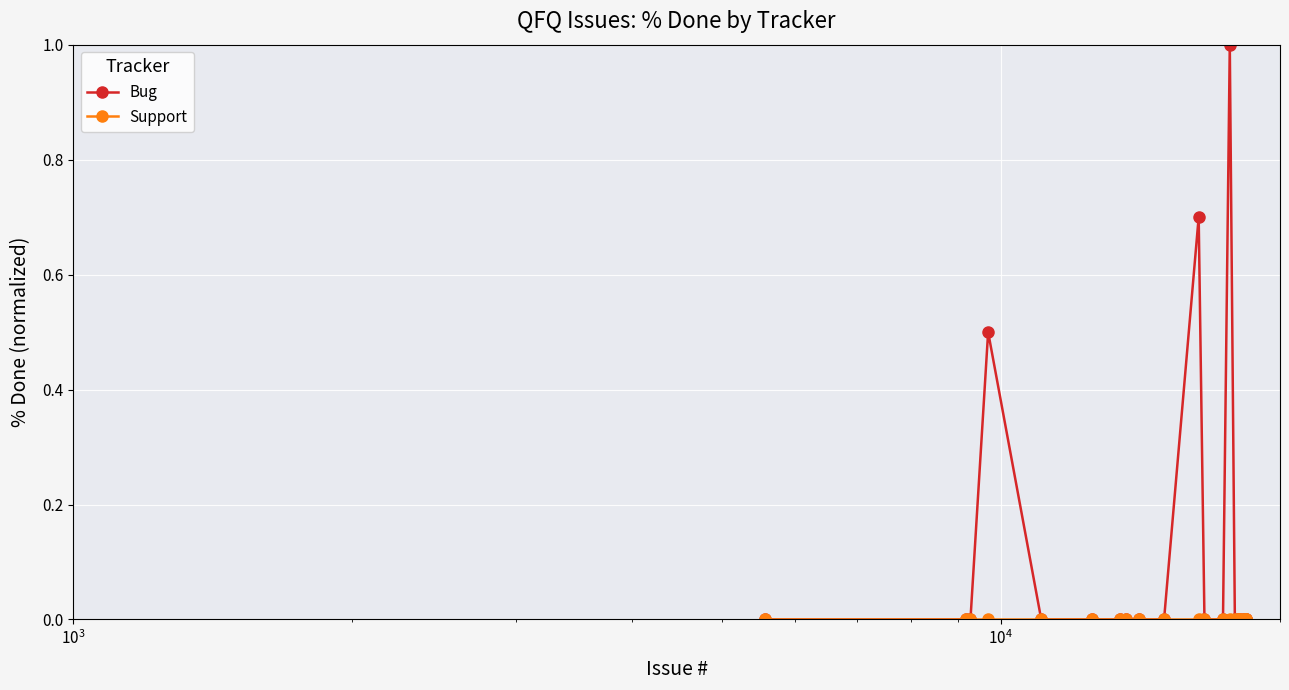

True or false: Bug has more than 0 interior local peaks.

True